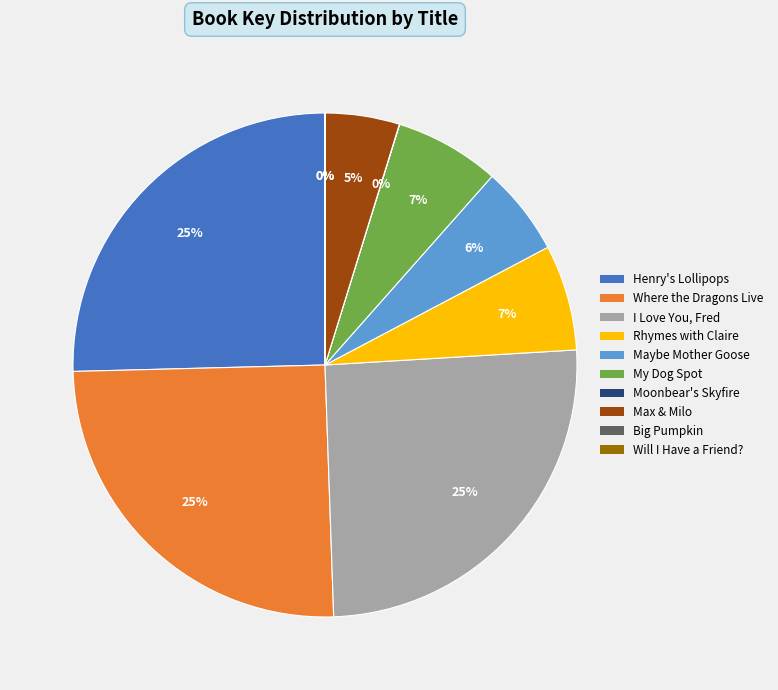

Between I Love You, Fred and Rhymes with Claire, which is larger?

I Love You, Fred